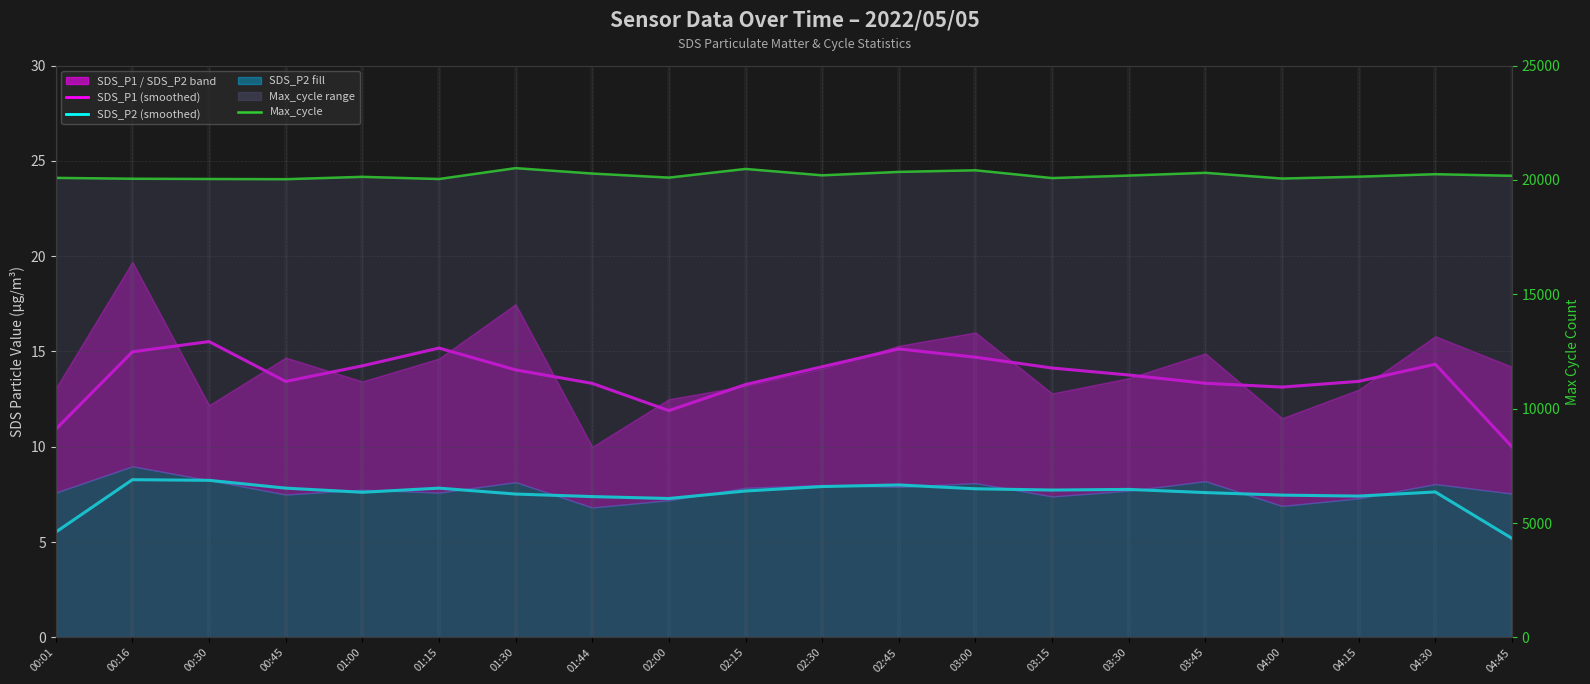

What is the approximate value of SDS_P2 (smoothed) at 02:15?

7.7